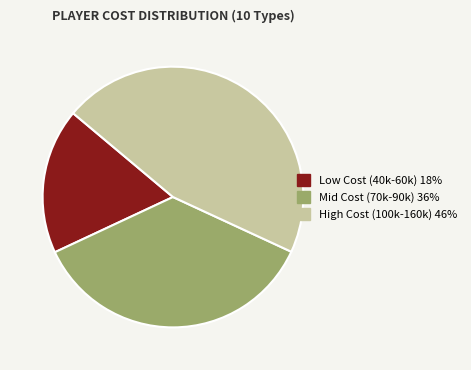

Is there a majority slice in this chart?

No